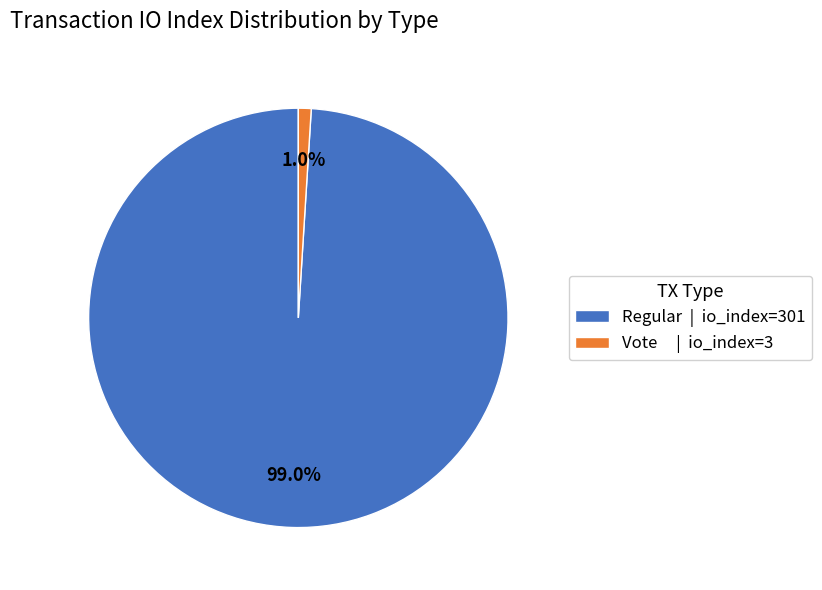

Rank the categories by value from highest to lowest.

Regular | io_index=301, Vote | io_index=3